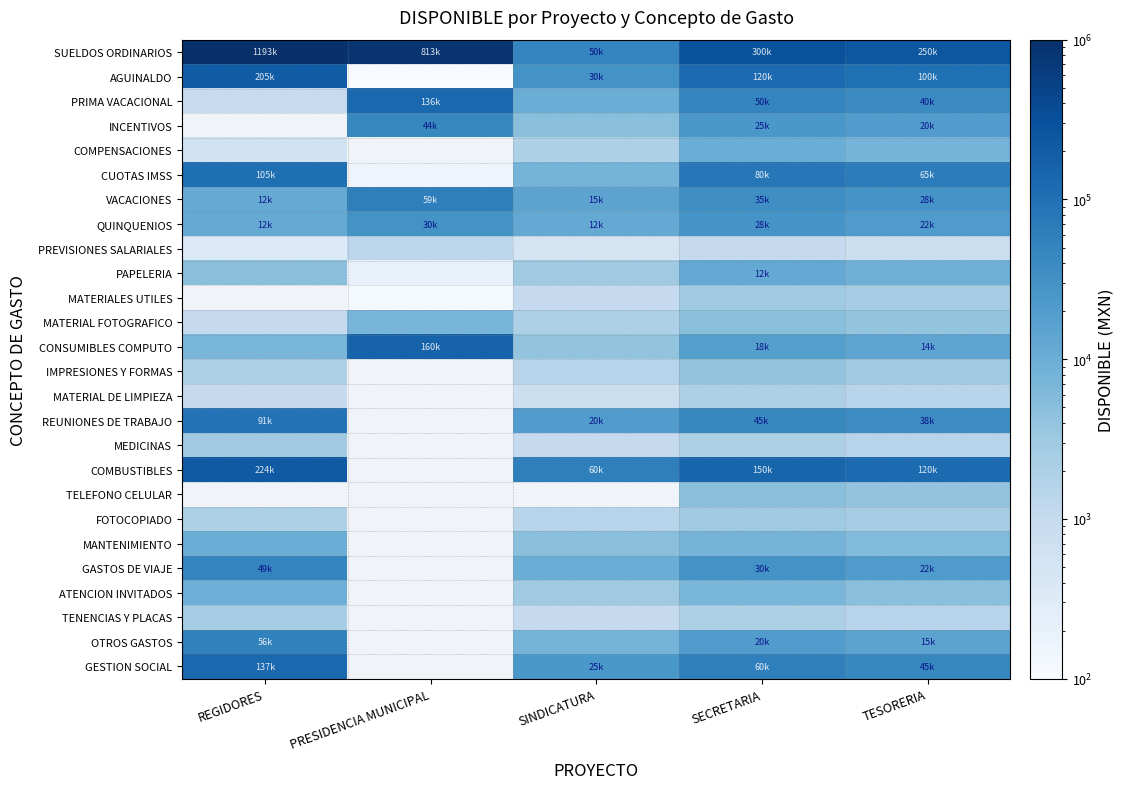

What is the spread (max minus min) of values at SECRETARIA?

299000.0